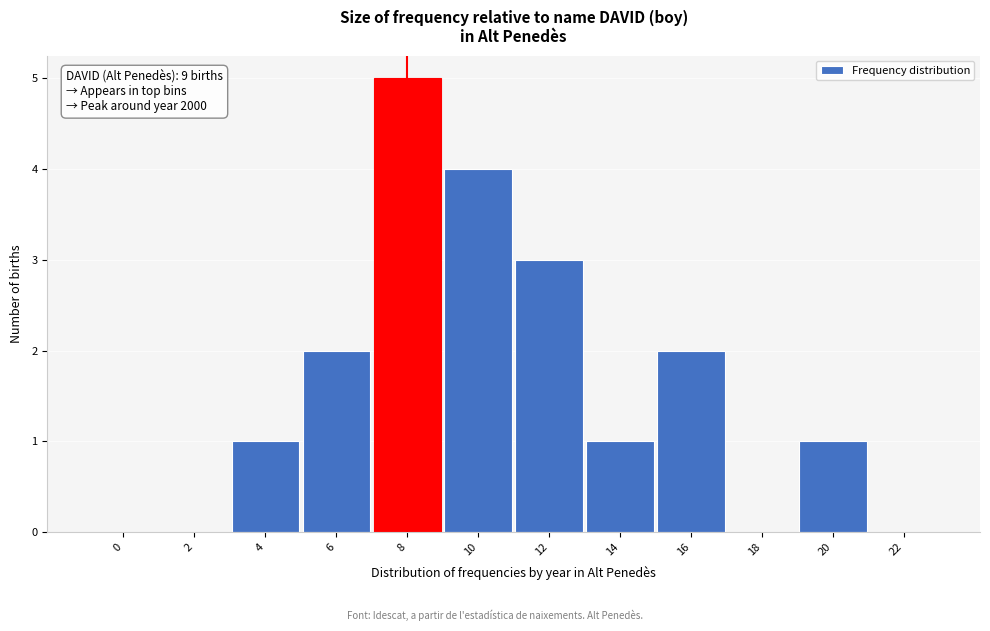

Reading left to right, transcribe all the data shown in this chart.

0=0	2=0	4=1	6=2	8=5	10=4	12=3	14=1	16=2	18=0	20=1	22=0